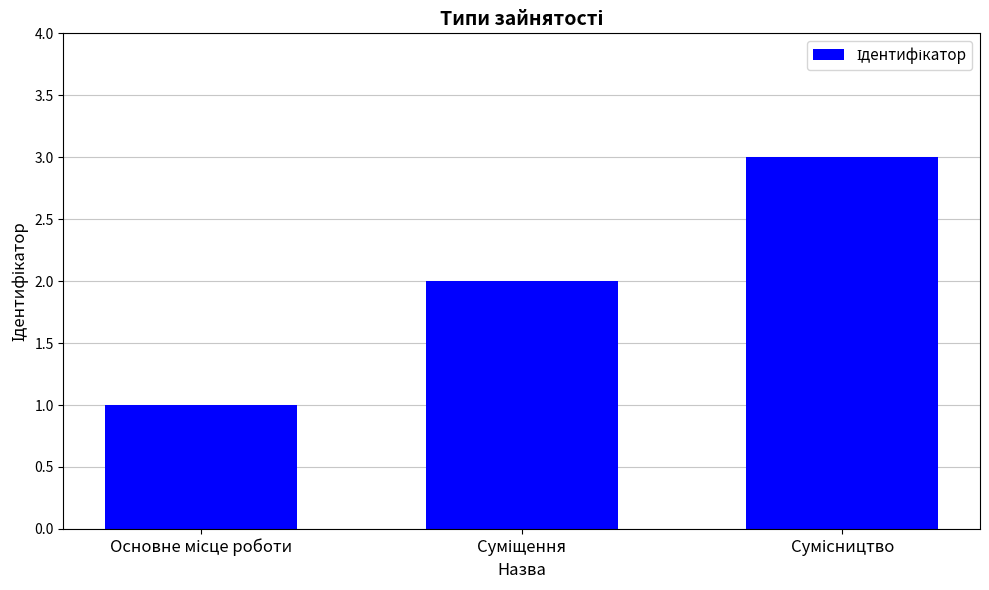

What is the sum of all values?

6